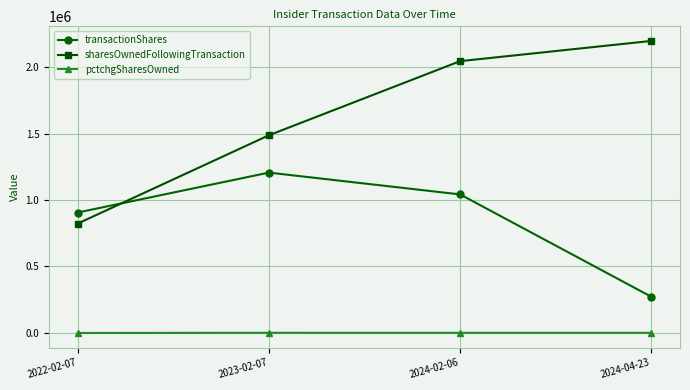

At which category is the sum across all series the highest?

2024-02-06